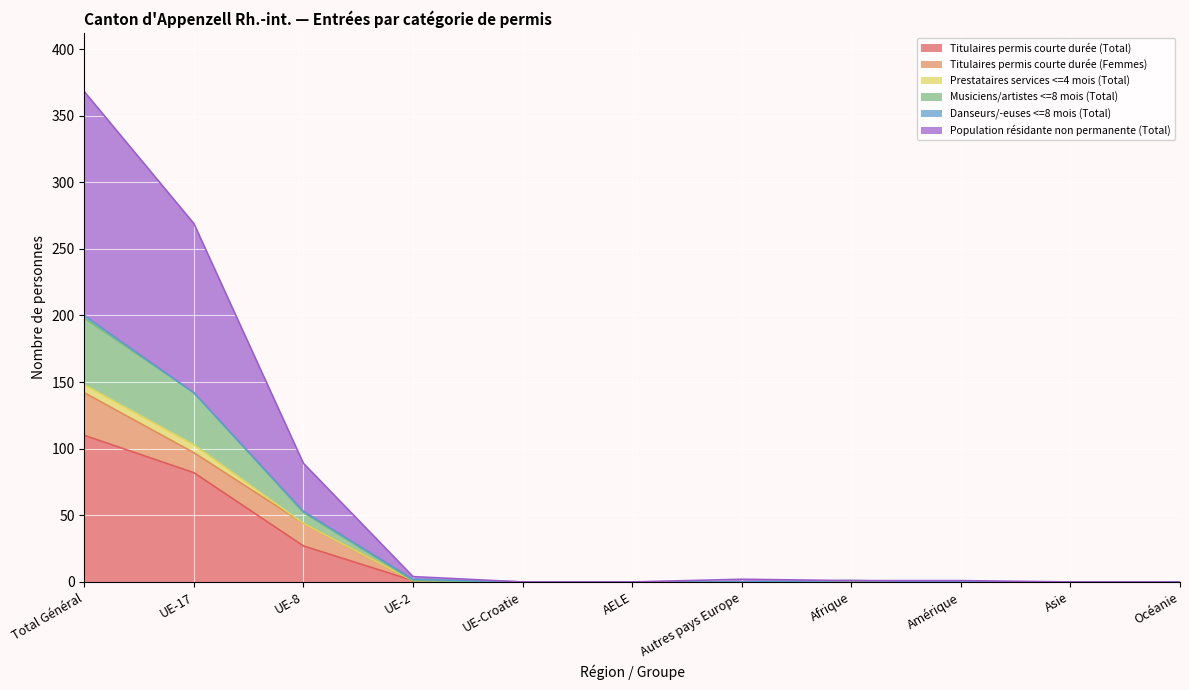

What is the value of the Musiciens/artistes <=8 mois (Total) point at the 8th from the left?

1